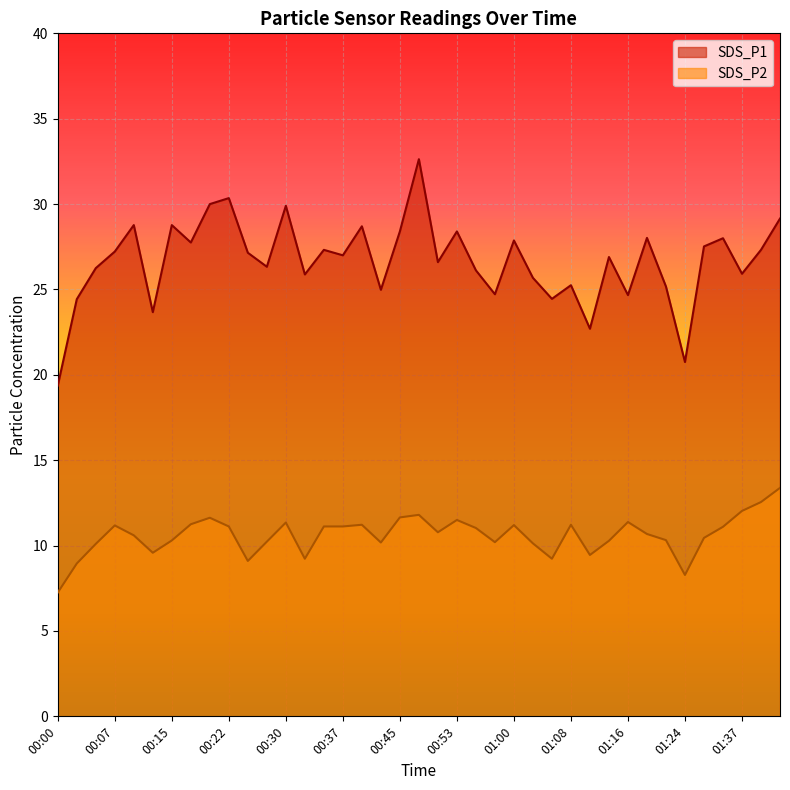

Which category has the lowest value in the SDS_P1 series?

00:00